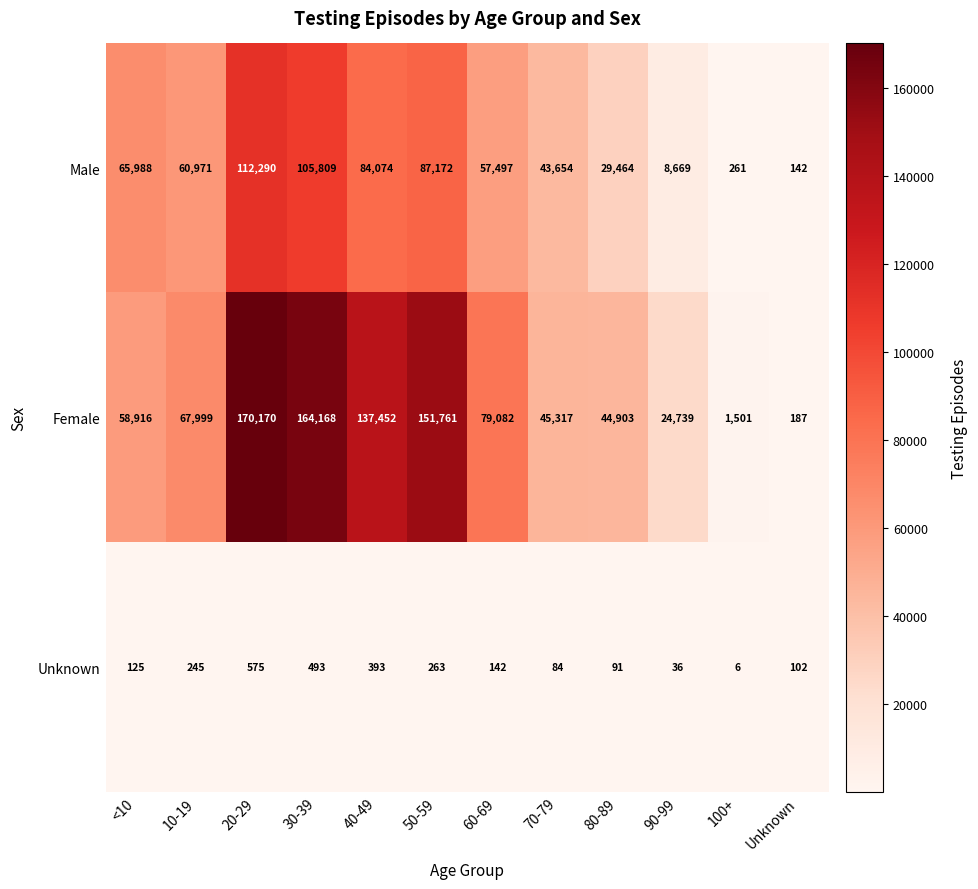

What is the spread (max minus min) of values at 100+?

1495